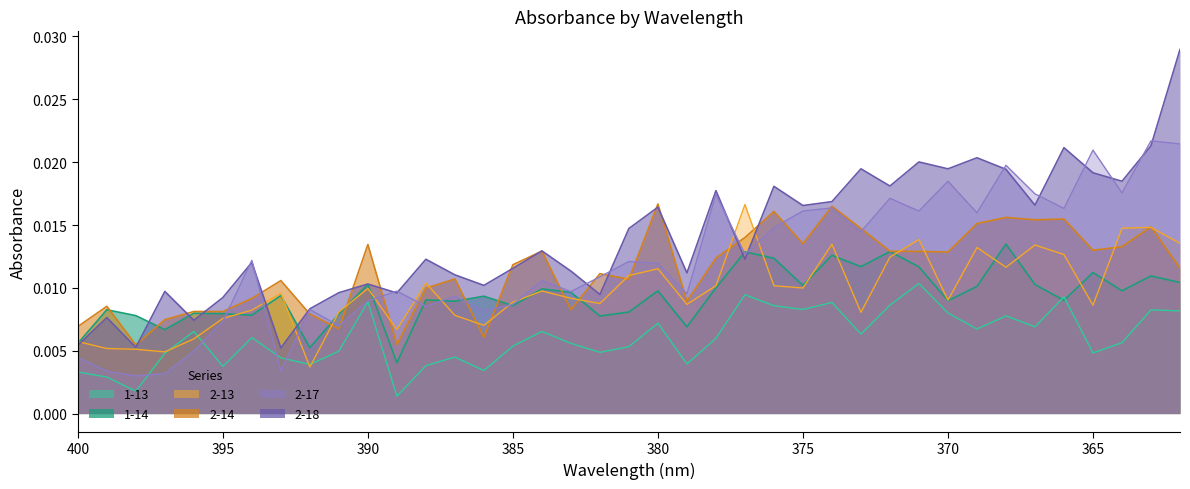

How many intersections are there between 2-18 and 1-14?

7